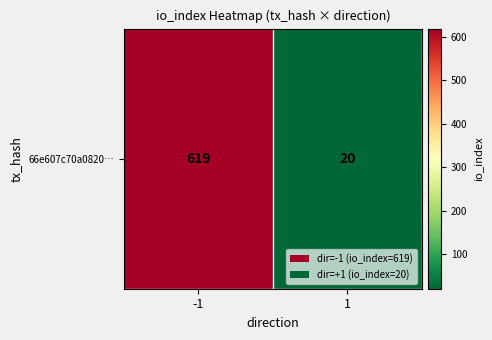

Is it true that the value at -1 is 619?

True